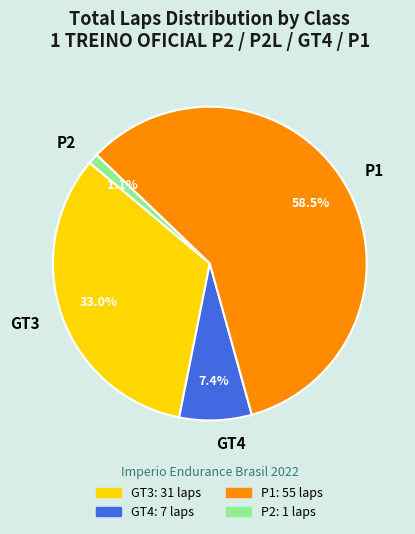

Which has a higher value, P2 or P1?

P1